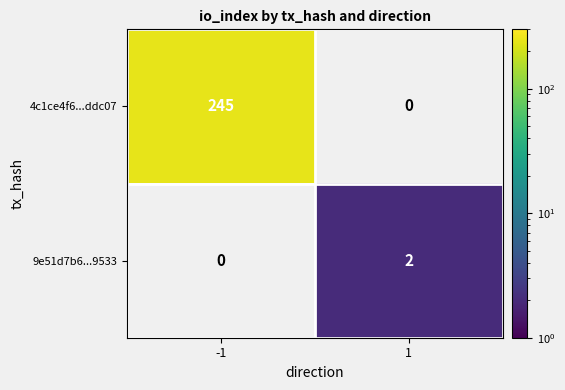

The value of 9e51d7b6...9533 at -1 is 0. True or false?

True